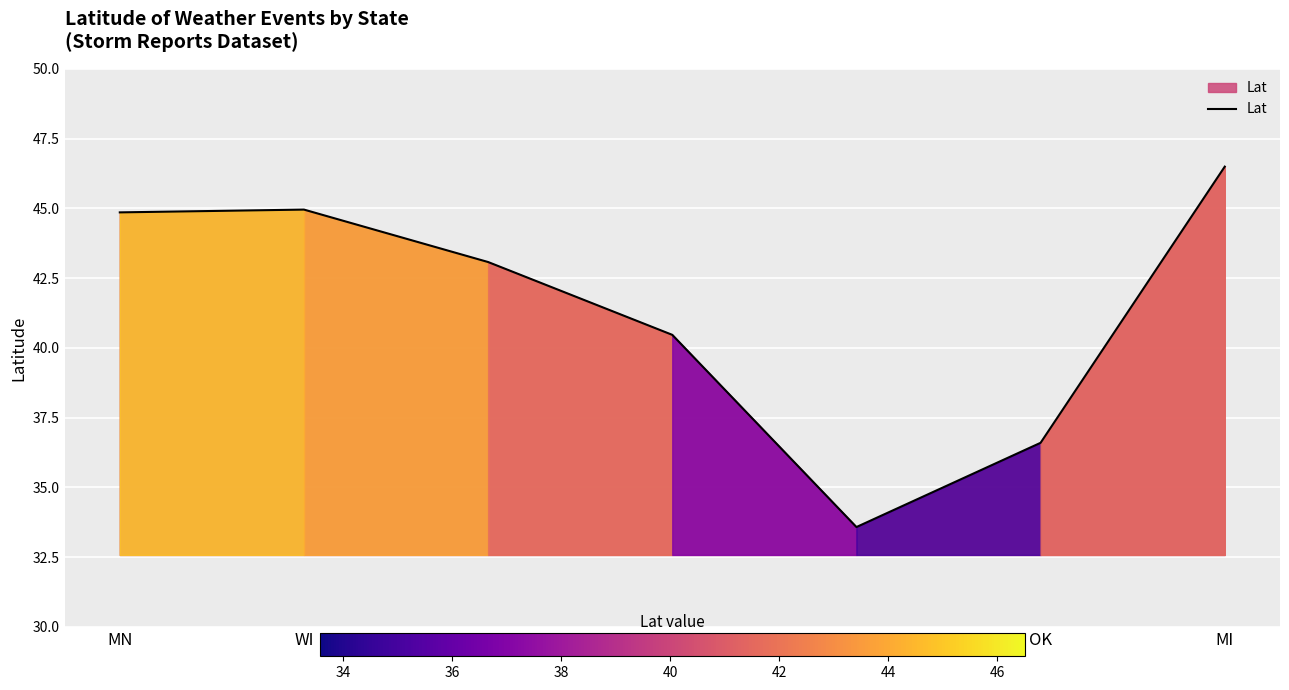

True or false: the data shows 16.6 at WI.

False